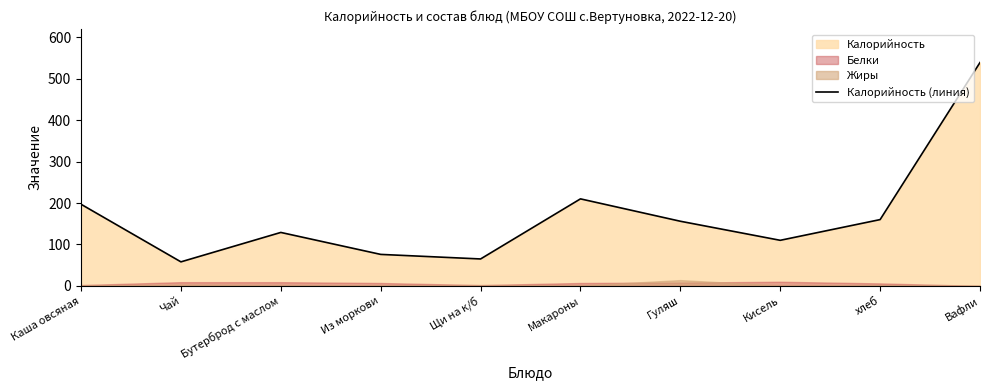

What is the label of the 2nd point from the right?

хлеб